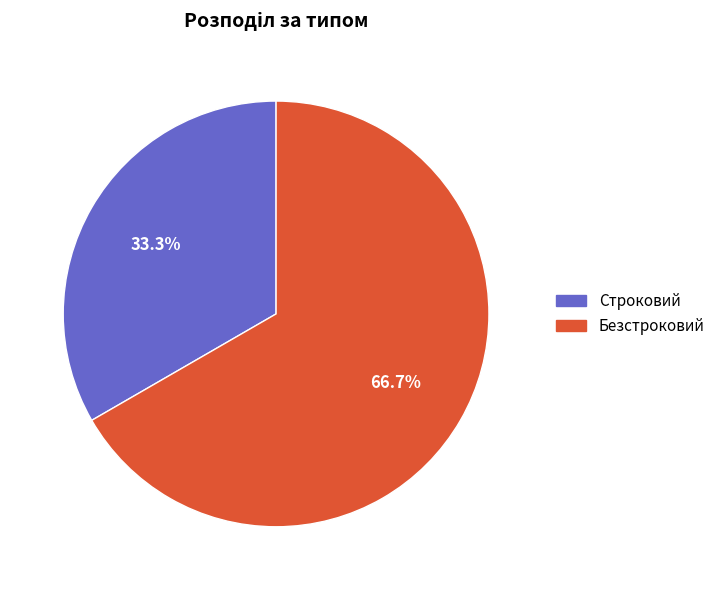

What is the largest slice in the pie chart?

Безстроковий